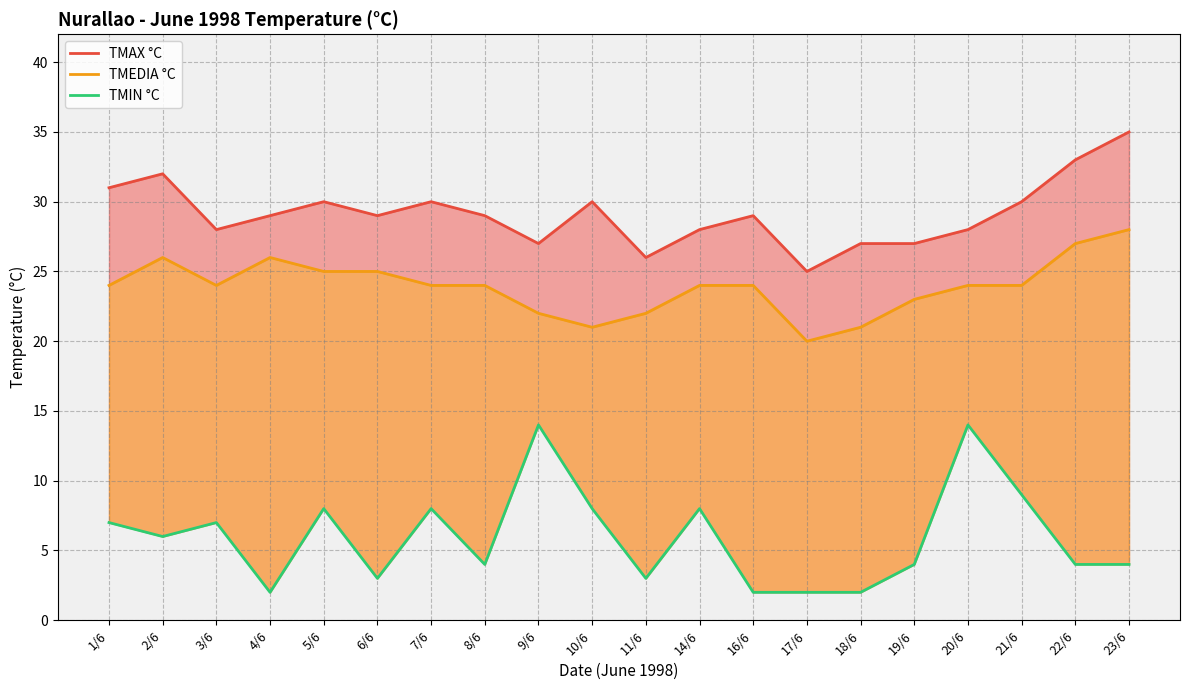

Does the chart display data point markers on the line(s)?

No